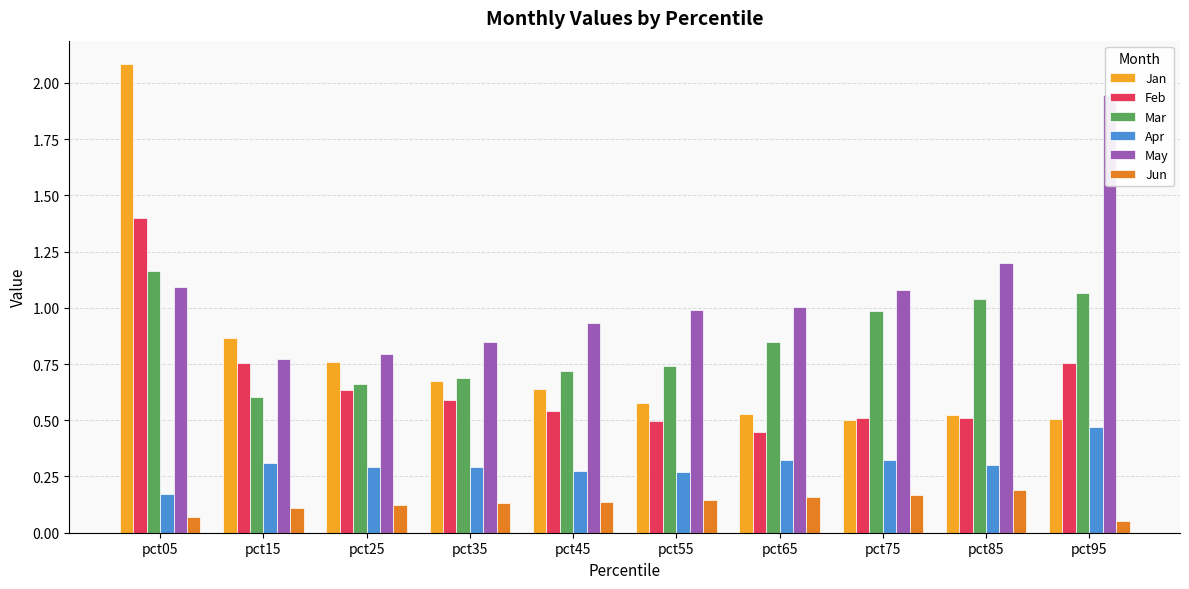

What is the sum of all Jun values?

1.3